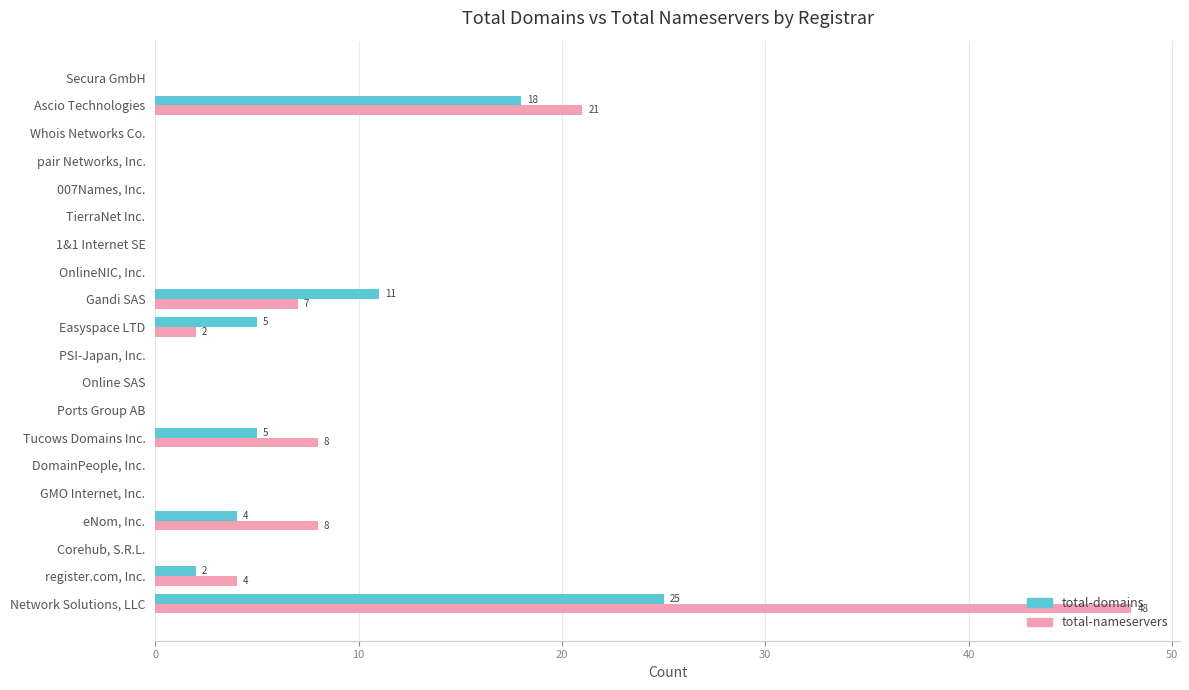

Is it true that total-nameservers equals 24 at GMO Internet, Inc.?

False